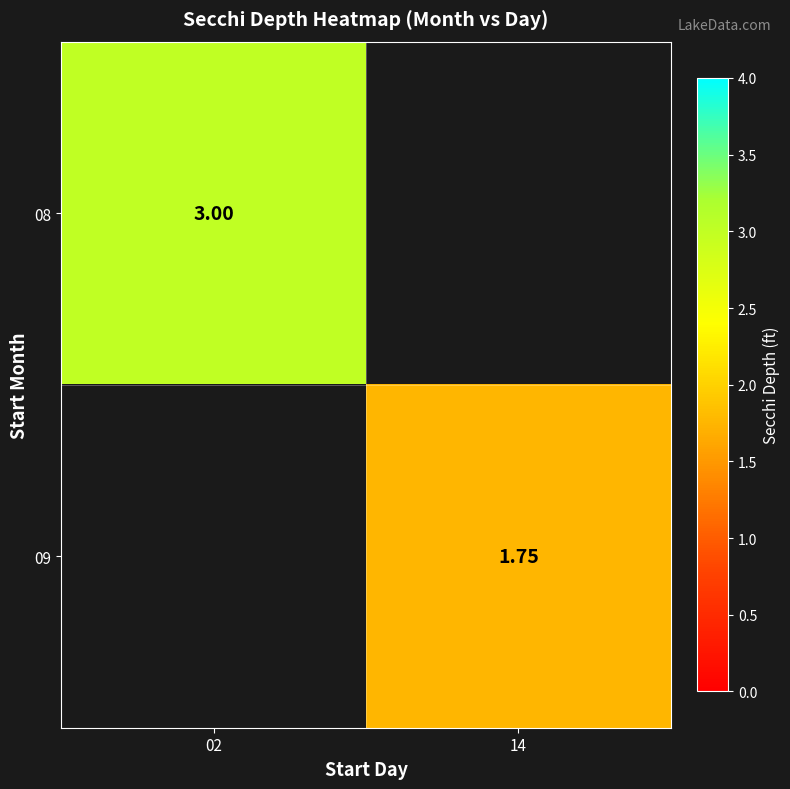

Is the value of 08 at 14 greater than the value of 09 at 14?

No